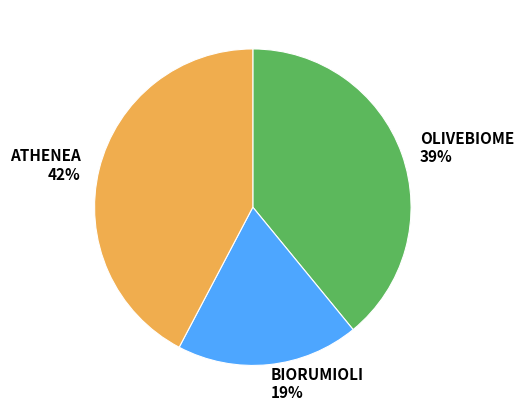

How many segments does this pie chart have?

3